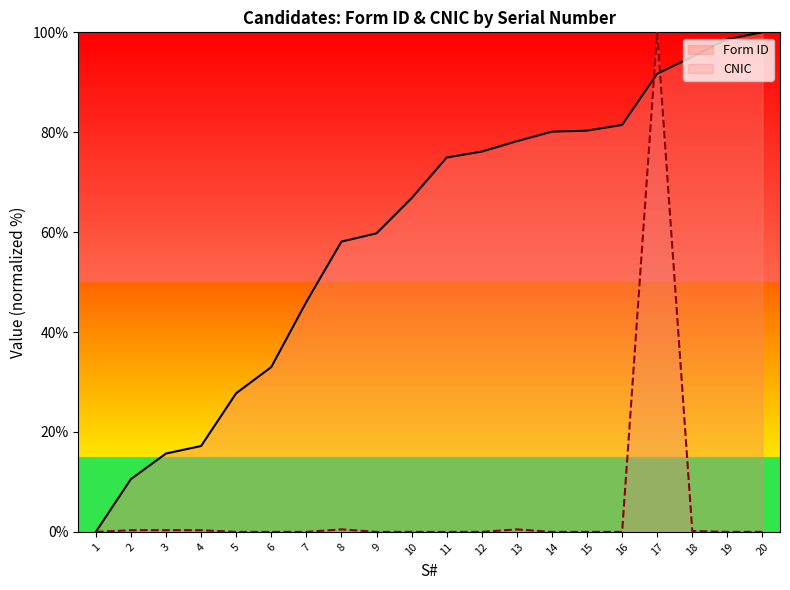

At 7, list the series in order from largest to smallest.

Form ID, CNIC